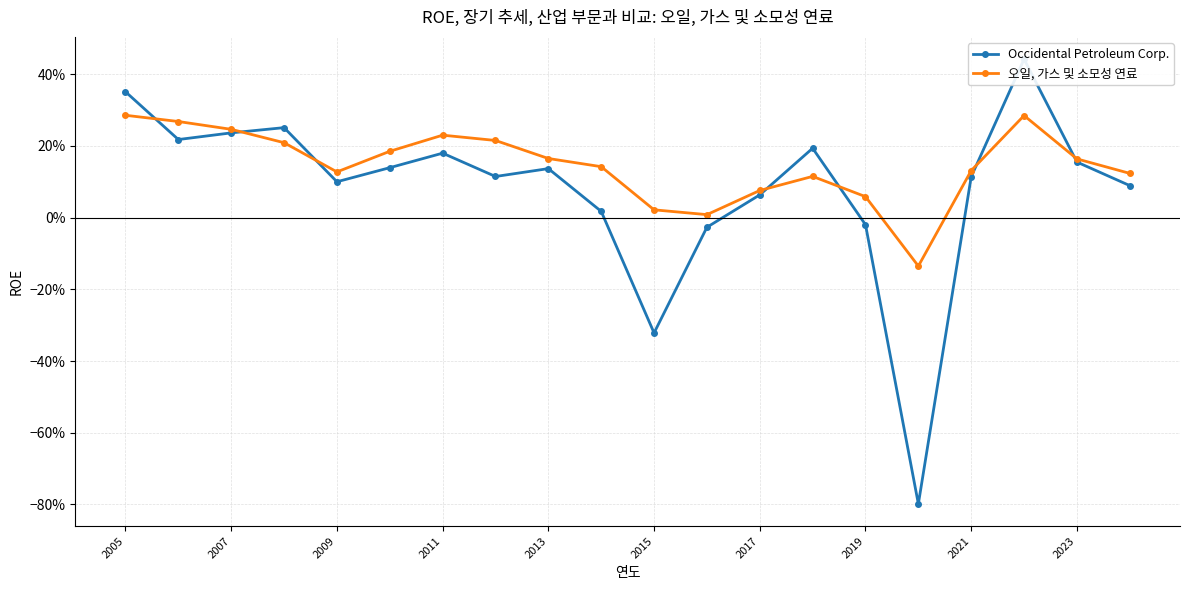

What position from the right is 2015?

10